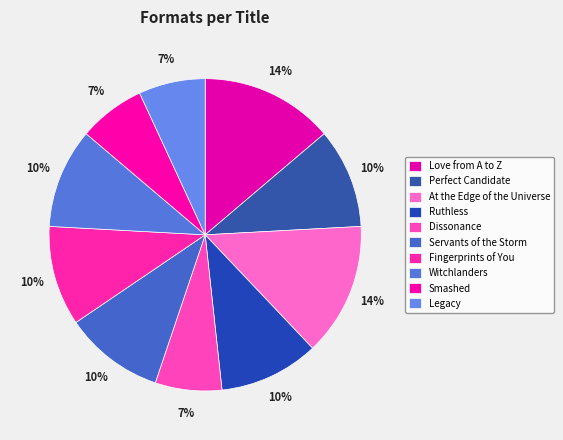

How much of the chart is everything except Legacy?

93.1%